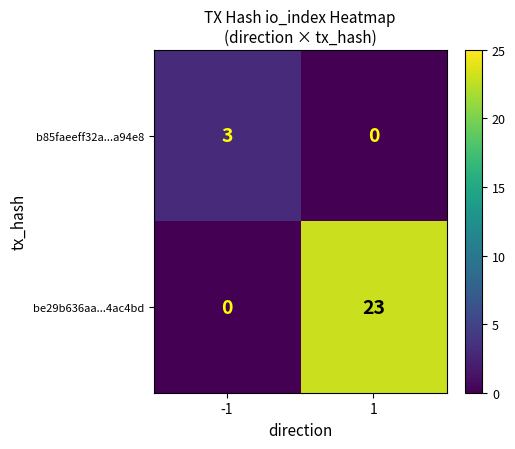

Is it true that b85faeeff32a...a94e8 equals -1 at 1?

False